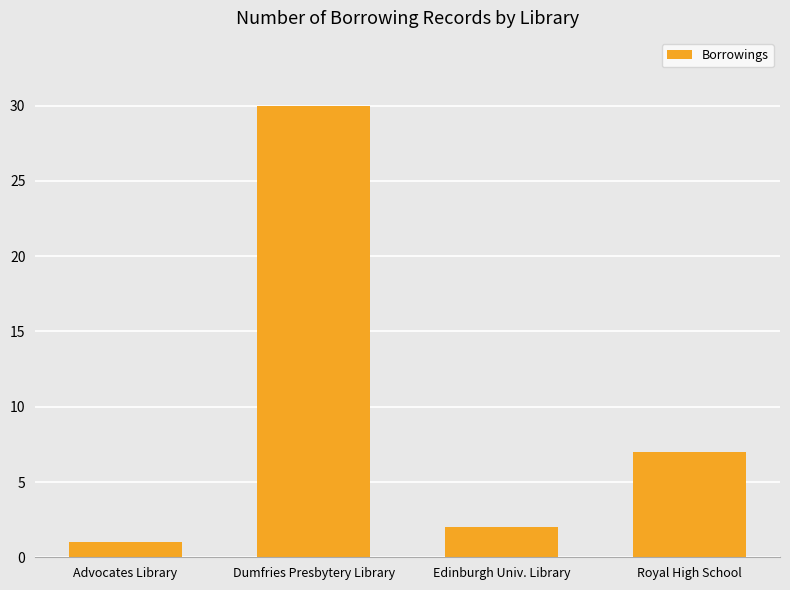

What is the ratio of the value at Royal High School to the value at Edinburgh Univ. Library?

3.5